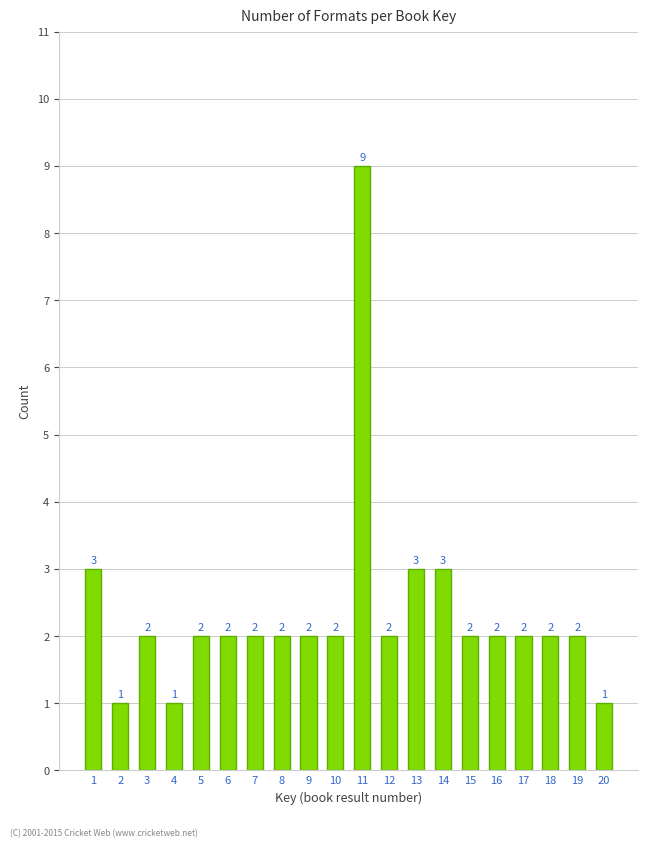

Reading right to left, list all the values displayed in this chart.

20=1	19=2	18=2	17=2	16=2	15=2	14=3	13=3	12=2	11=9	10=2	9=2	8=2	7=2	6=2	5=2	4=1	3=2	2=1	1=3